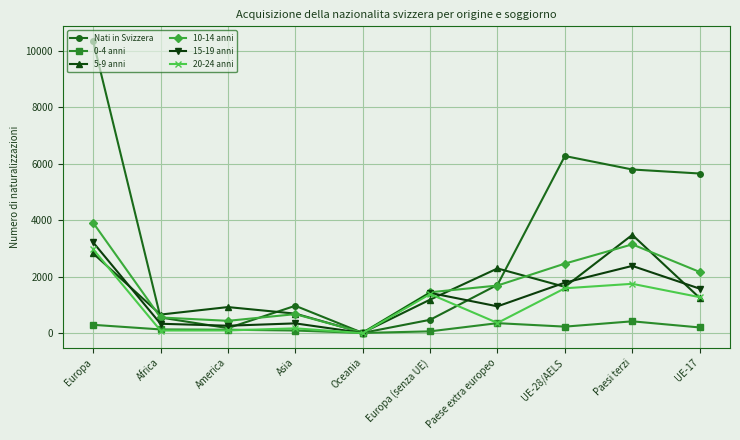

True or false: 20-24 anni has more than 2 points higher than both neighbors.

True